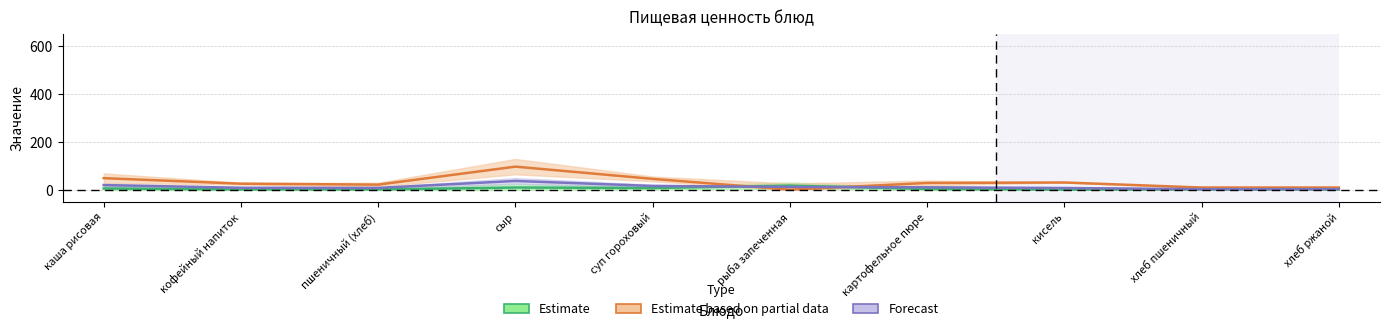

Rank the series by their maximum value, from highest to lowest.

Estimate based on partial data, Forecast, Estimate